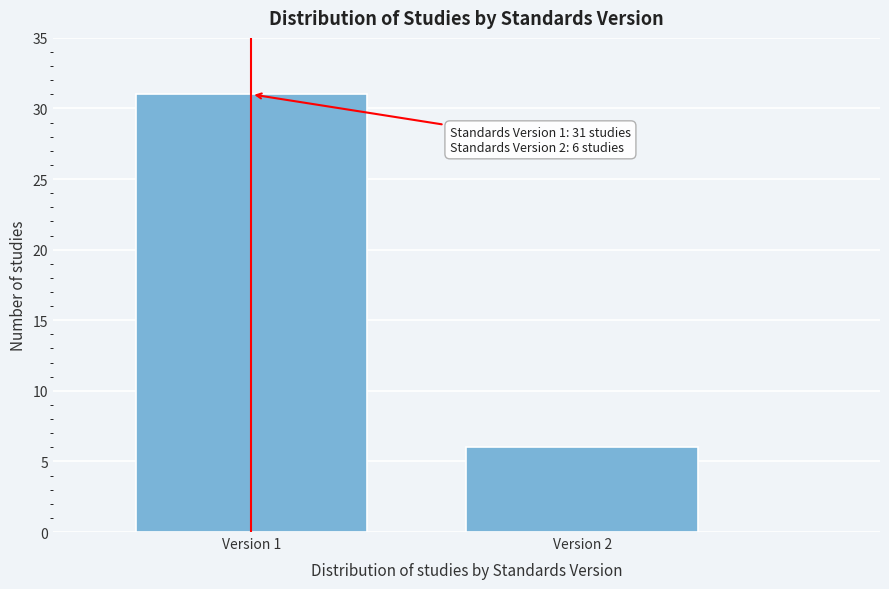

Reading left to right, what are all the values shown in this chart?

Version 1=31	Version 2=6